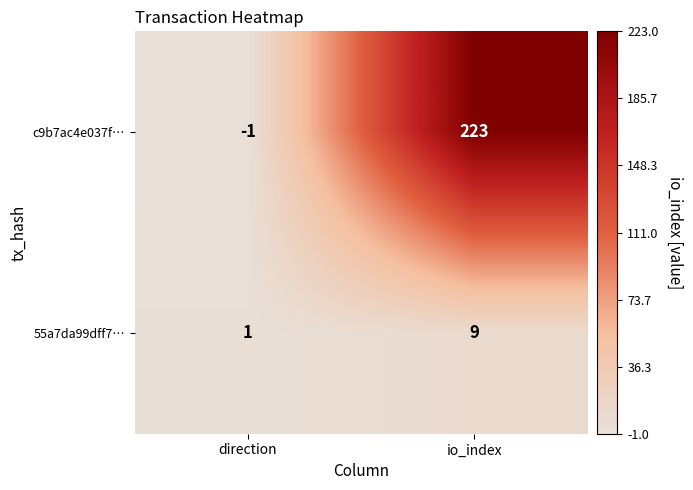

What is the sum of all c9b7ac4e037f… values?

222